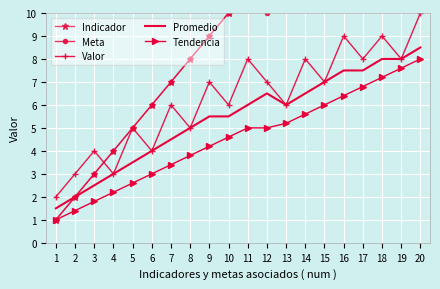

What is the greatest value displayed?

20.0